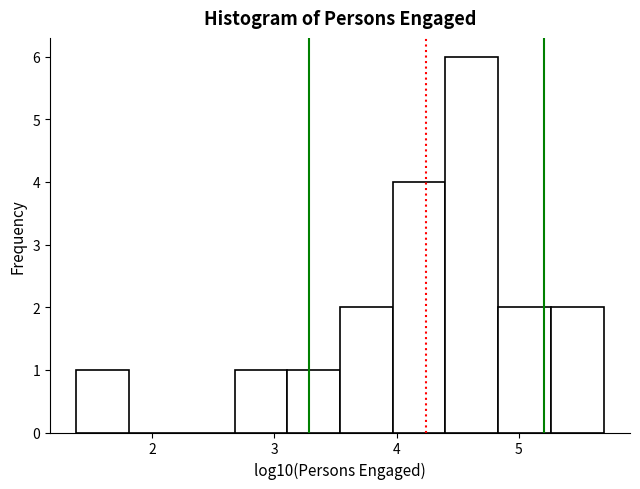

Over which range of the x-axis is the bar tallest?

4.4 to 4.8